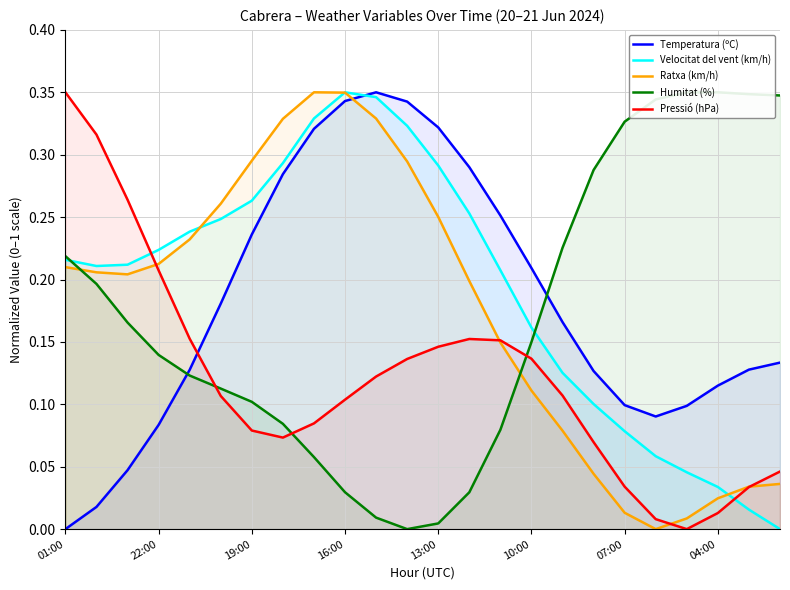

Which series has the largest total across all categories?

Velocitat del vent (km/h)